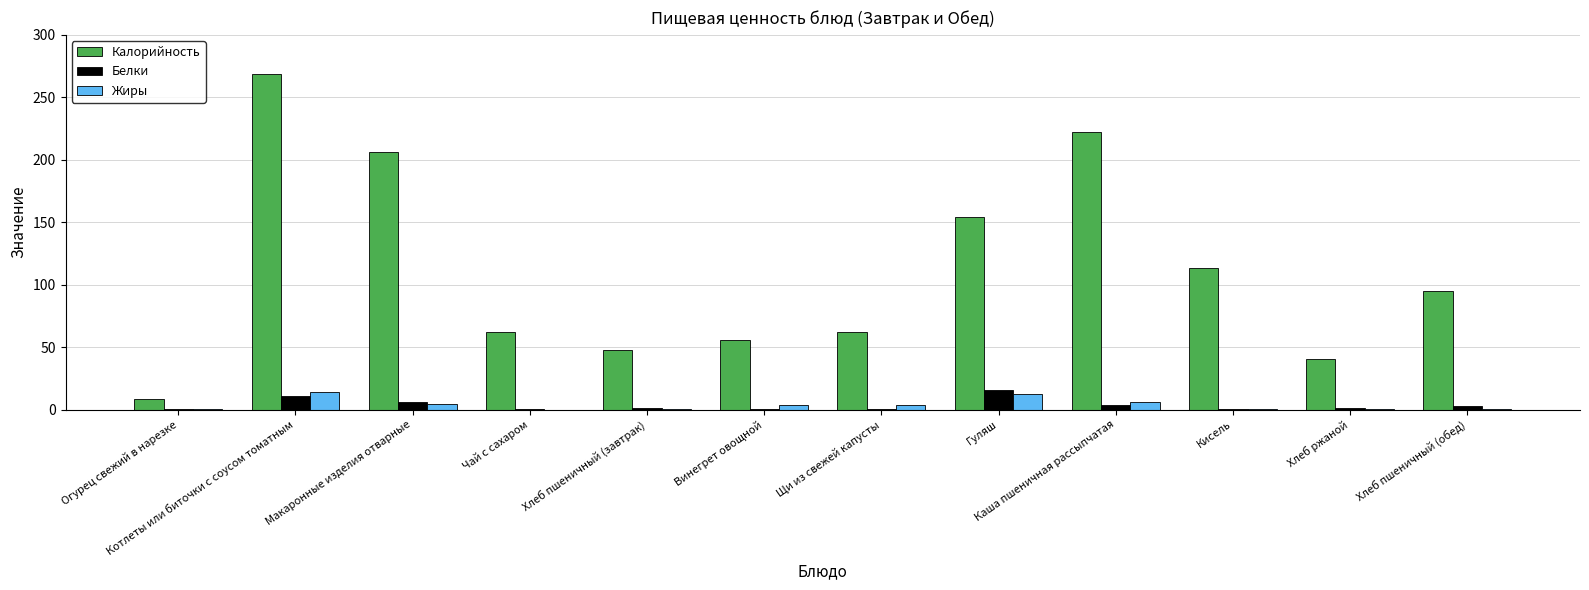

What is the sum of all Жиры values?

45.2